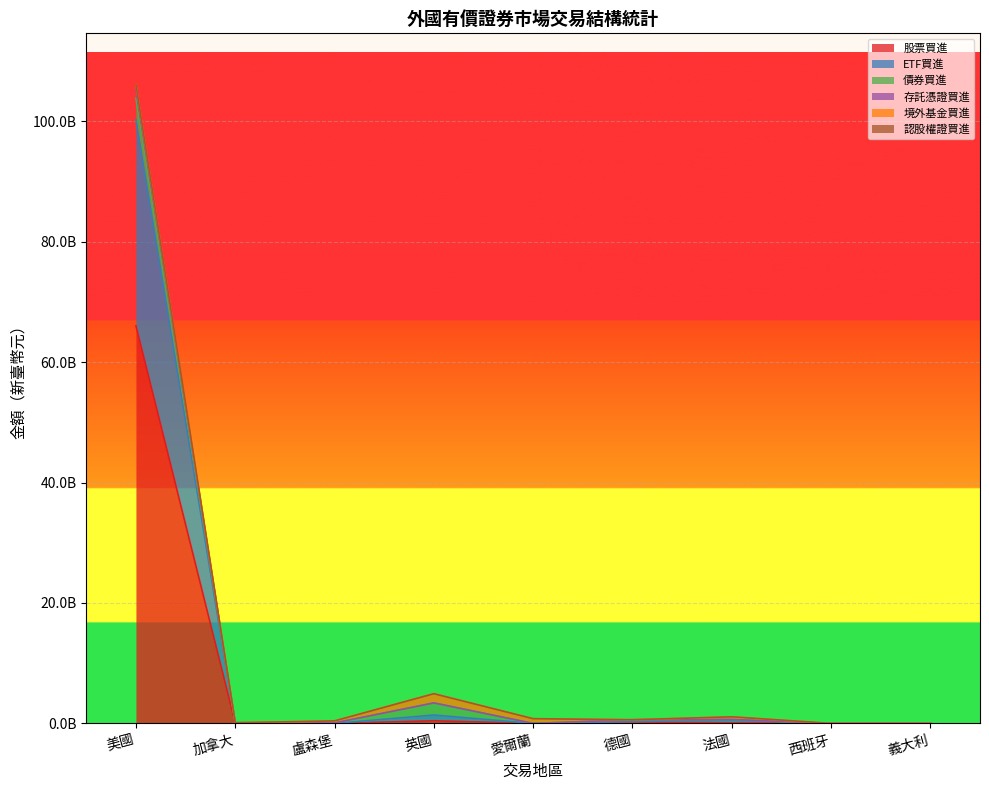

How many interior local valleys does the ETF買進 series have?

3